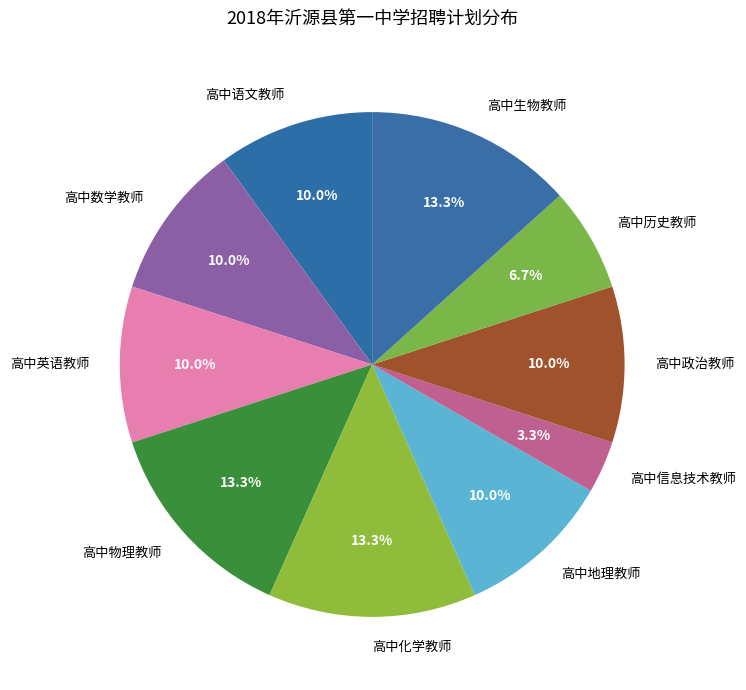

Which slice is the smallest?

高中信息技术教师